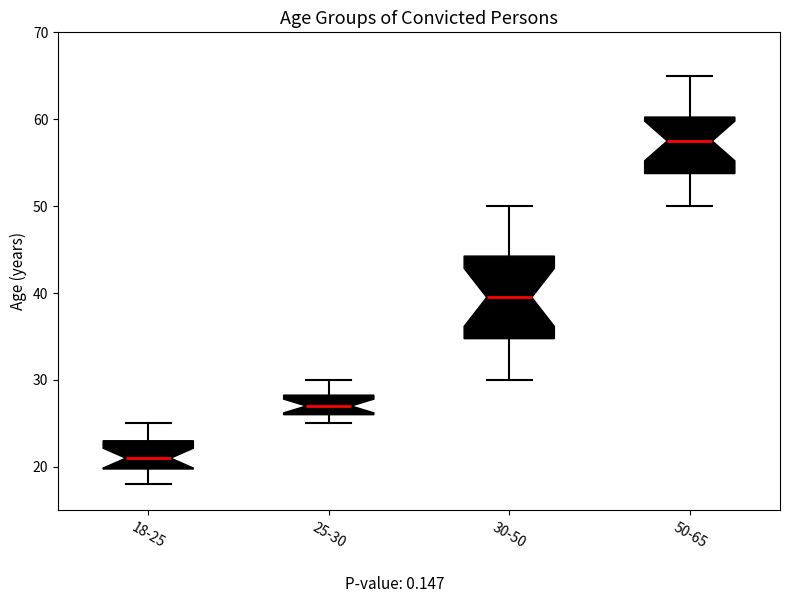

Which box has the lowest median line?

18-25